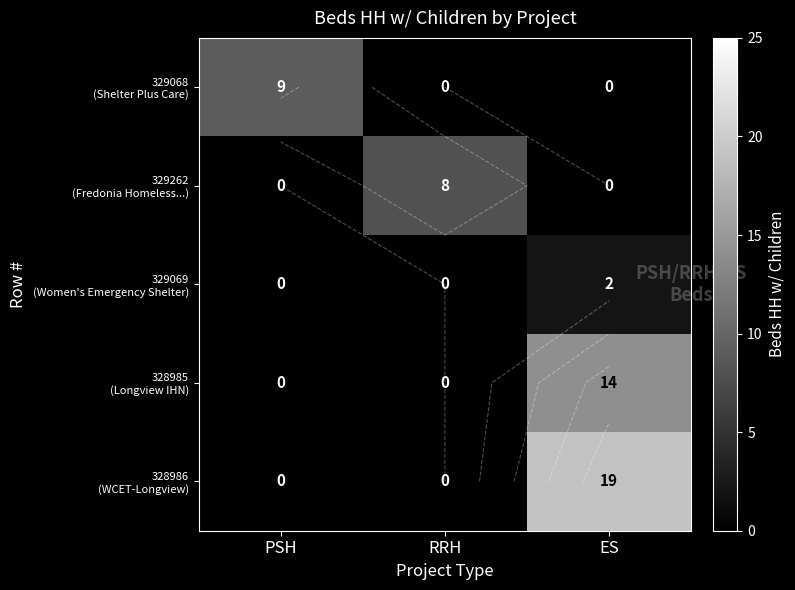

Is the value of 329069 (Women's Emergency Shelter) at ES greater than the value of 328985 (Longview IHN) at ES?

No